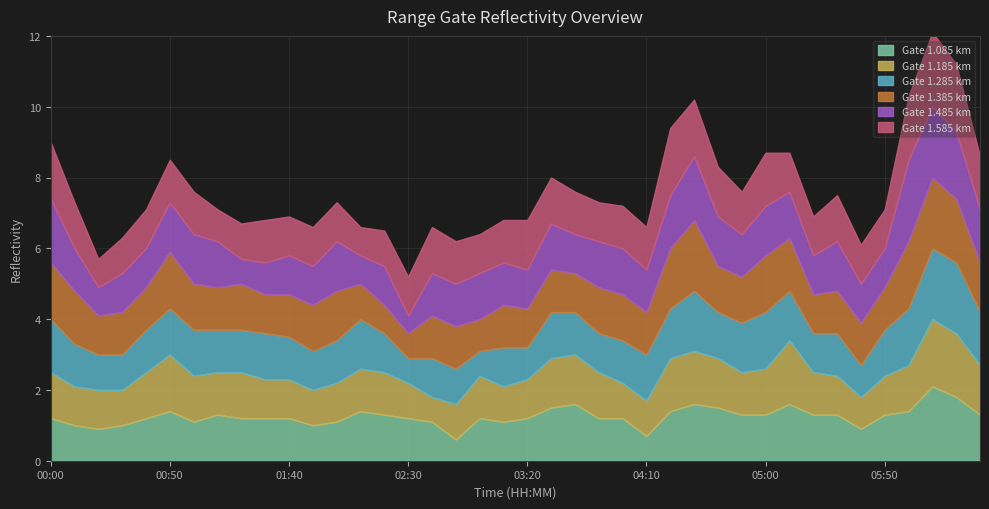

What are all the series names shown in the legend?

1.085, 1.185, 1.285, 1.385, 1.485, 1.585